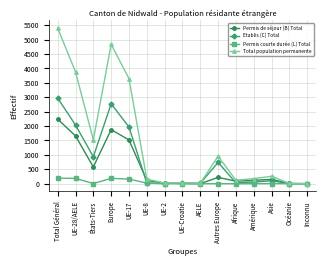

Rank the series by their average value, from highest to lowest.

Total population permanente, Etablis (C) Total, Permis de séjour (B) Total, Permis courte durée (L) Total